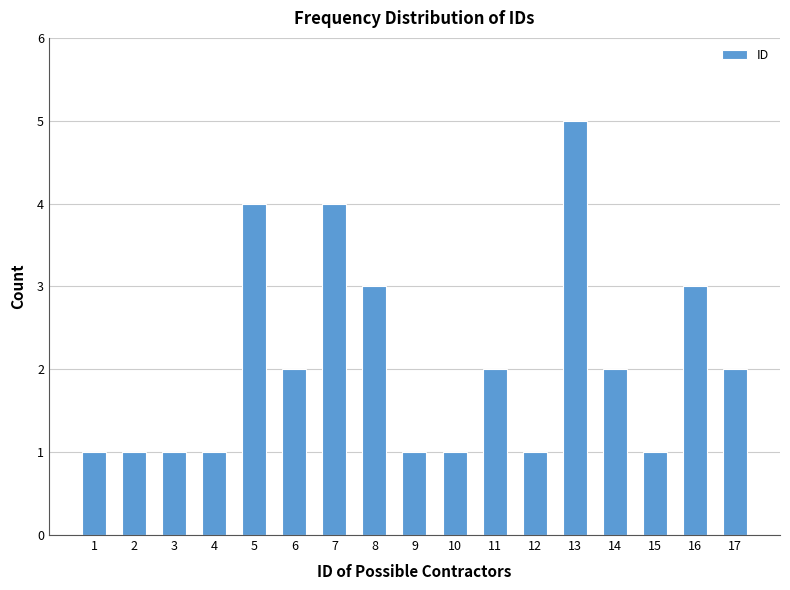

Reading right to left, transcribe all the data shown in this chart.

17=2	16=3	15=1	14=2	13=5	12=1	11=2	10=1	9=1	8=3	7=4	6=2	5=4	4=1	3=1	2=1	1=1